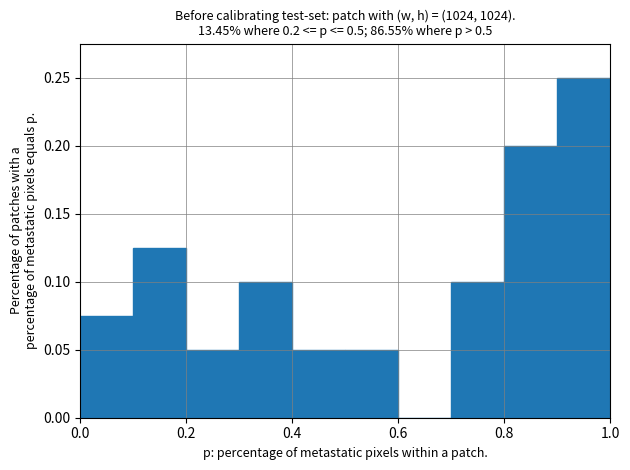

Over which range of the x-axis is the bar tallest?

0.9 to 1.0